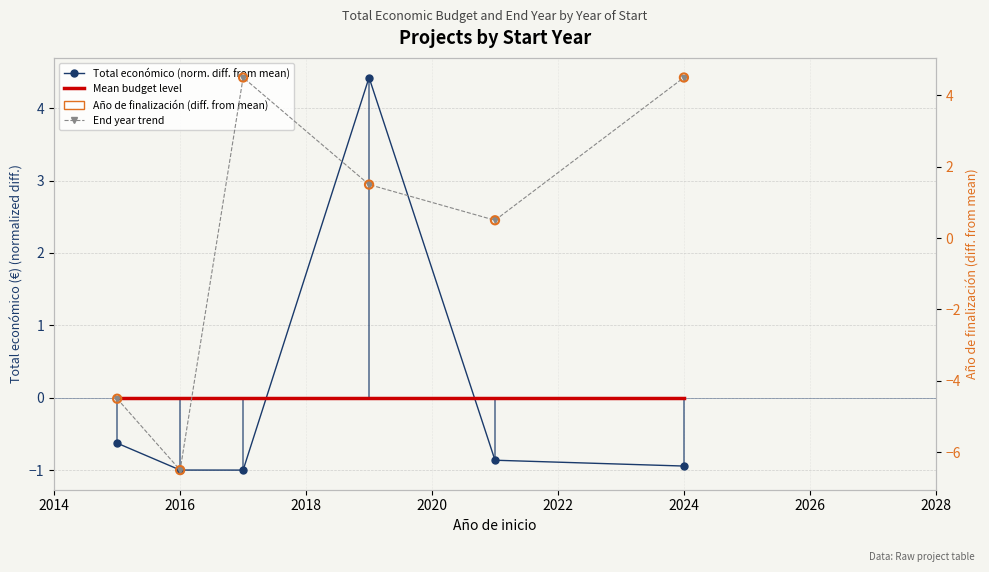

What is the total value across all series at 2016?

-7.5